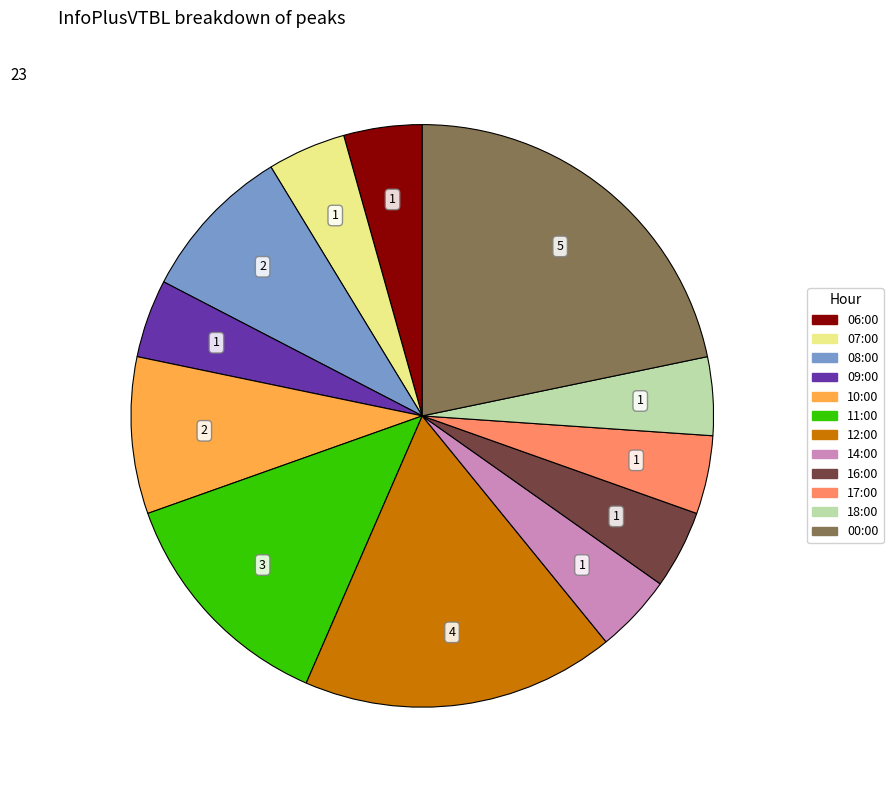

Which category has the biggest portion of the pie?

00:00